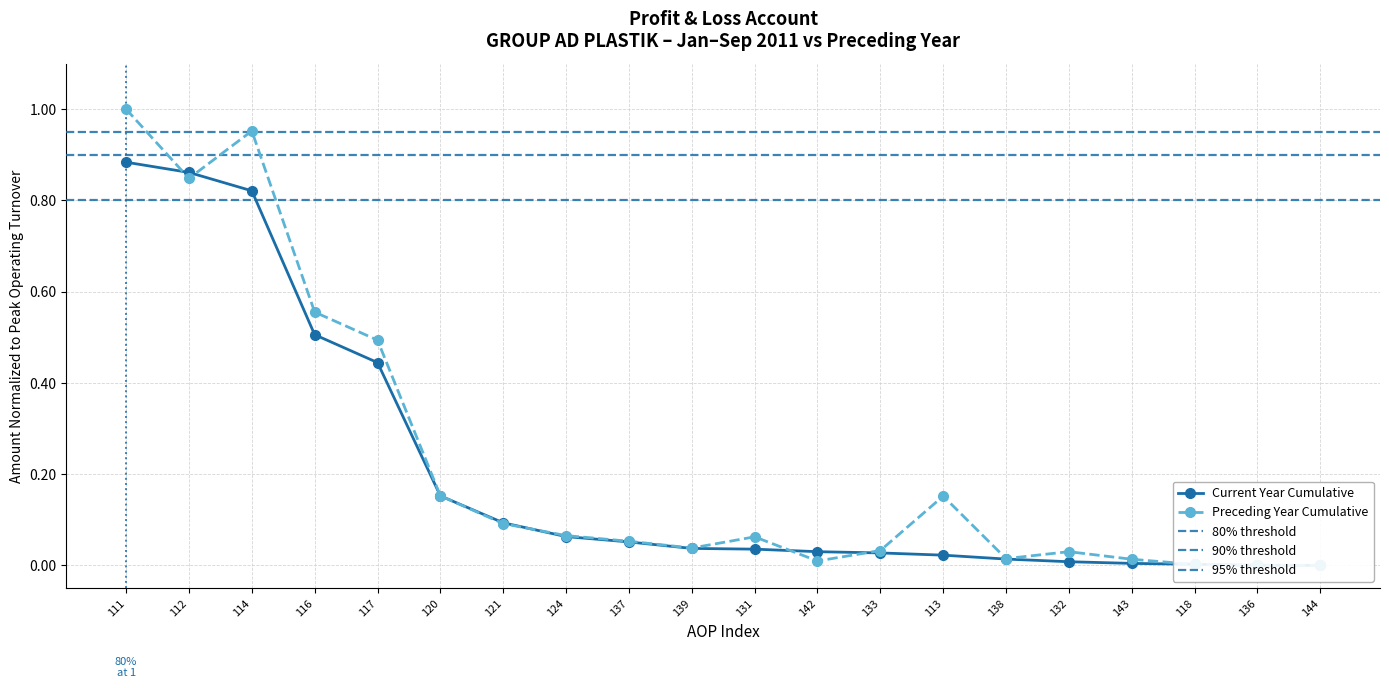

At which category does Preceding Year Cumulative reach its first local peak?

114